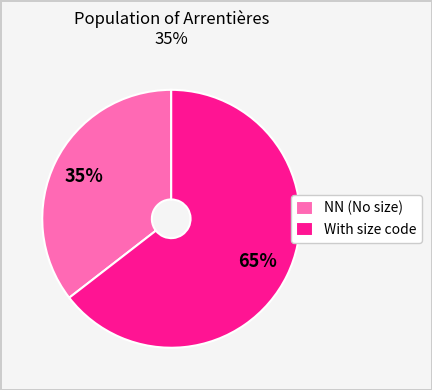

The With size code slice represents 55% of the pie. True or false?

False